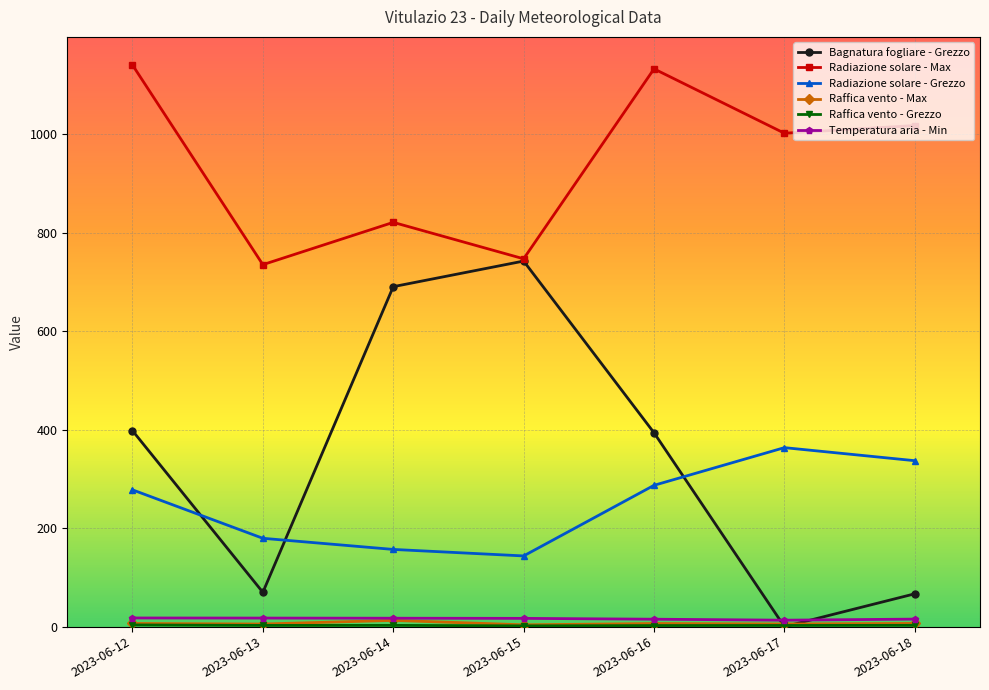

What is the minimum value for Radiazione solare - Grezzo?

143.6